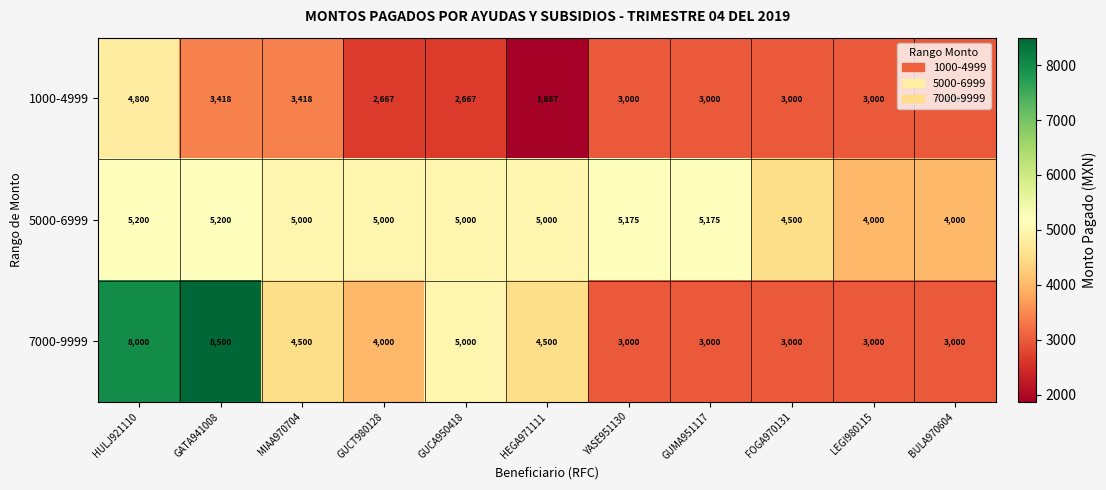

List the series in order of their peak value, lowest first.

1000-4999, 5000-6999, 7000-9999